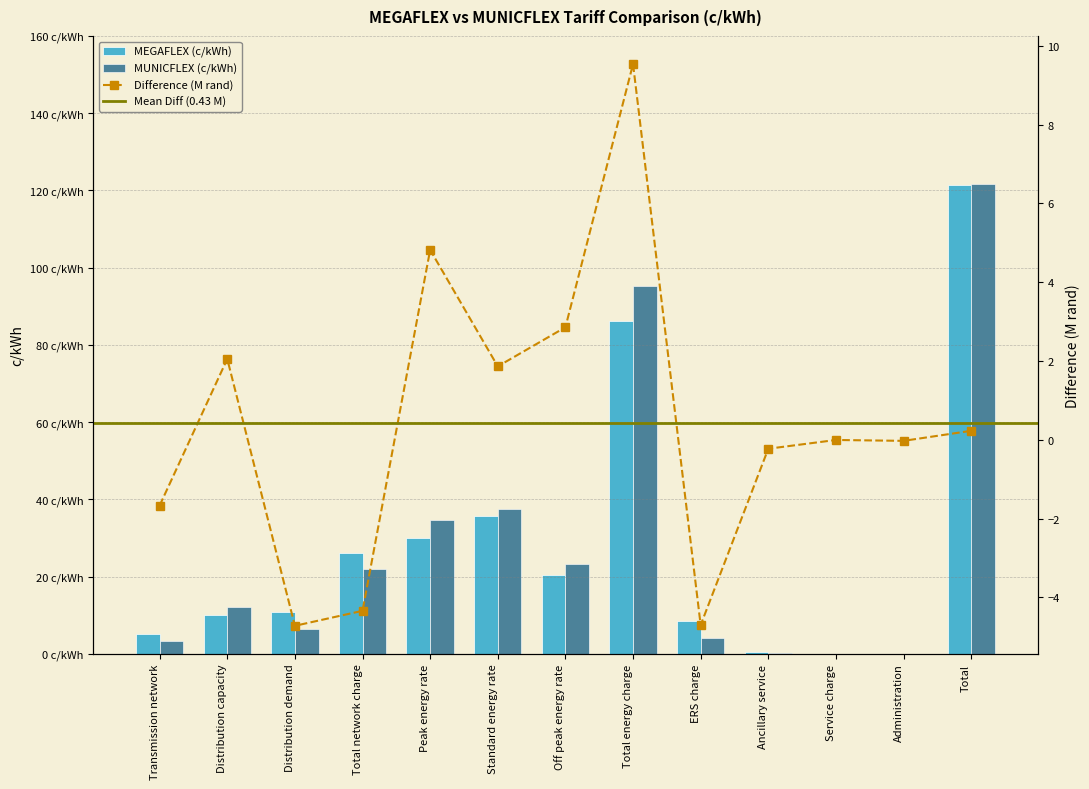

Rank the categories by MUNICFLEX (c/kWh) value from lowest to highest.

Administration, Service charge, Ancillary service, Transmission network, ERS charge, Distribution demand, Distribution capacity, Total network charge, Off peak energy rate, Peak energy rate, Standard energy rate, Total energy charge, Total